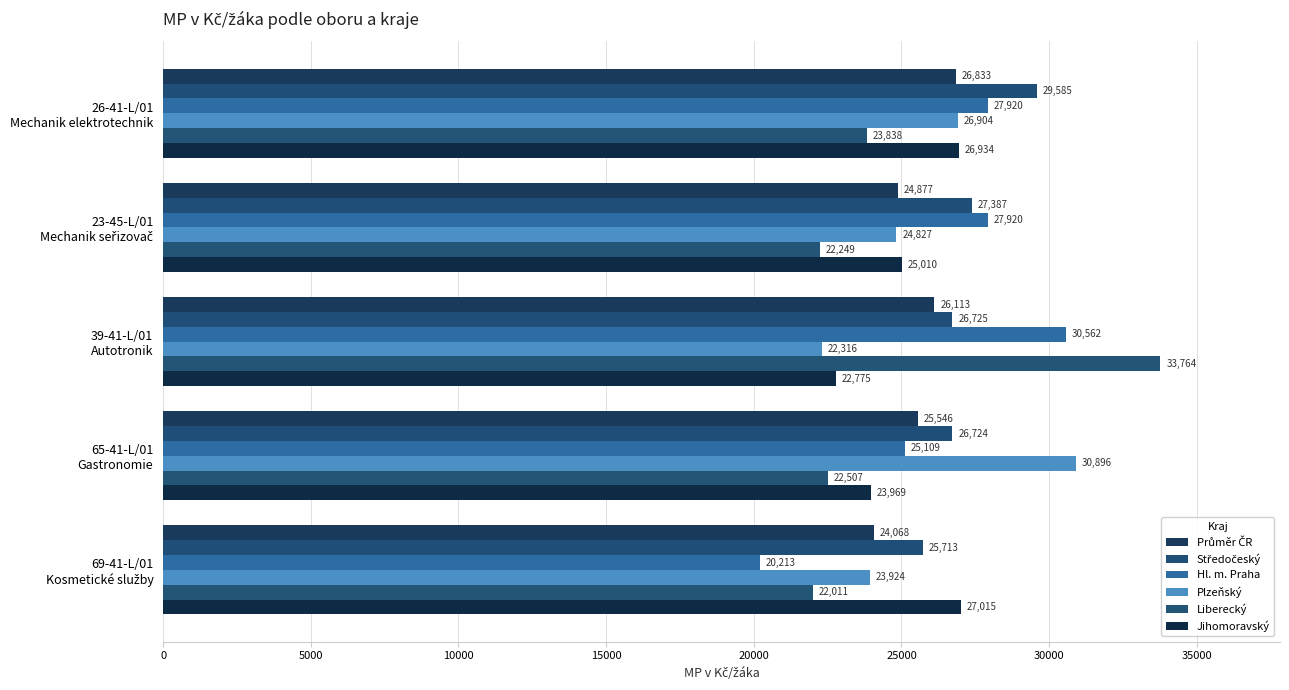

Reading right to left, transcribe all the data shown in this chart.

Průměr ČR: 24067.5	25546.5	26113.1	24876.6	26833.3
Středočeský: 25713.4	26724.4	26725.1	27386.8	29584.8
Hl. m. Praha: 20212.9	25108.7	30562.3	27919.5	27919.5
Plzeňský: 23924.2	30895.9	22315.7	24827.0	26904.1
Liberecký: 22011.1	22507.4	33763.9	22248.7	23838.2
Jihomoravský: 27015.4	23968.5	22775.3	25010.5	26933.6